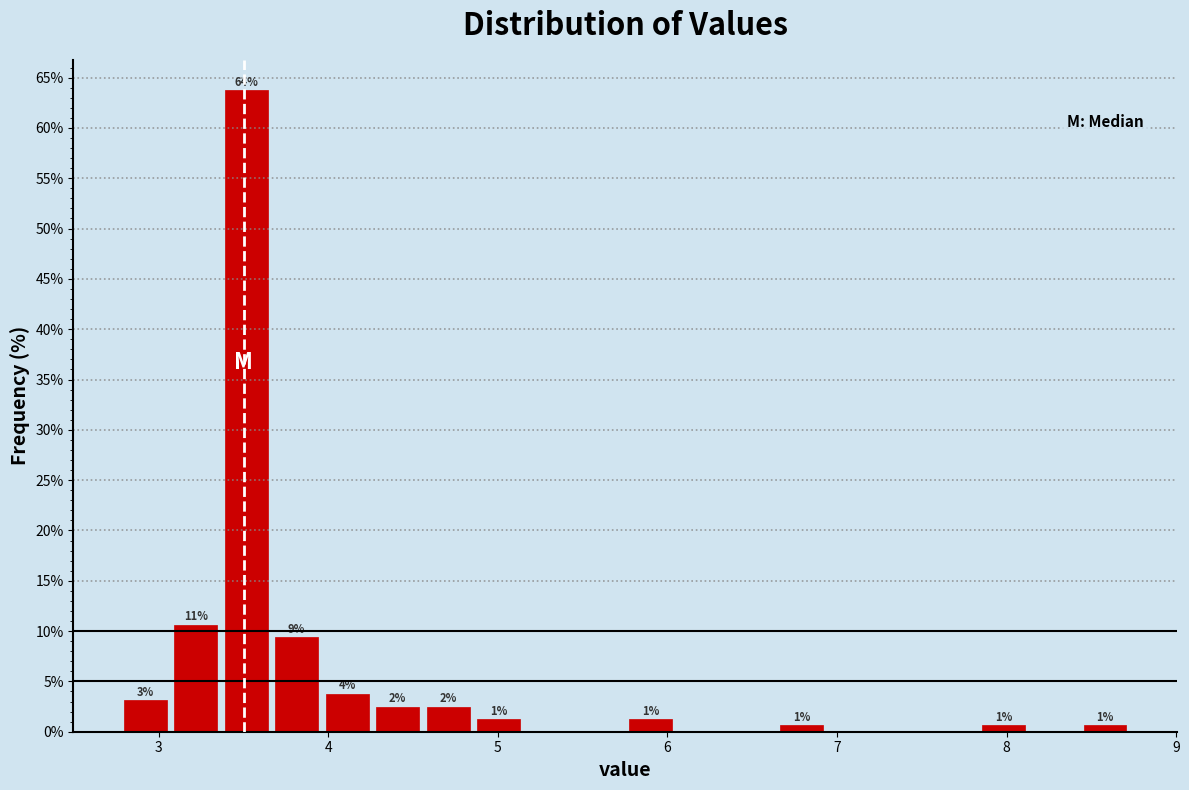

Read against the x-axis, roughly where is the centre of the tallest bar?

3.5